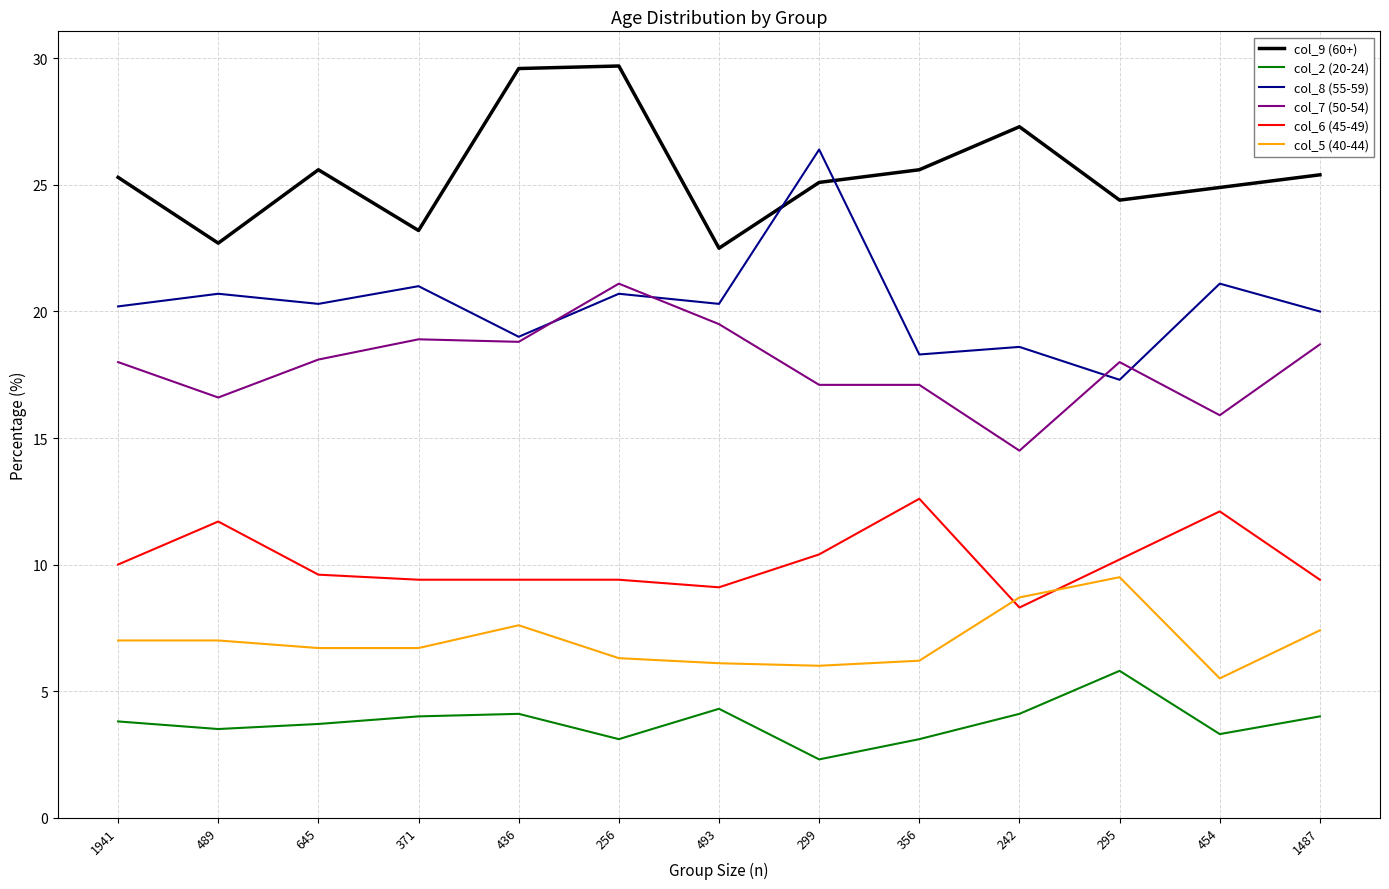

True or false: col_2 (20-24) has a value of 3.8 at 1941.

True